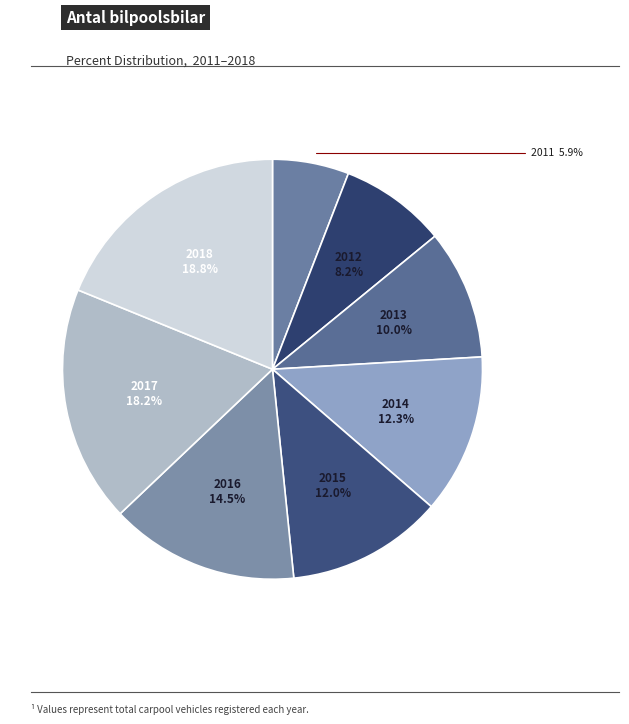

Which category has the biggest portion of the pie?

2018